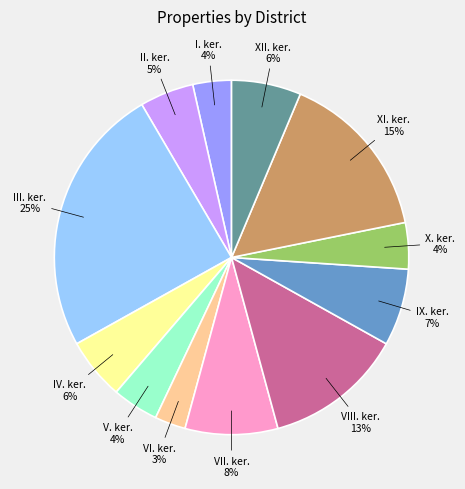

To the nearest percent, what is the average slice percentage?

8%